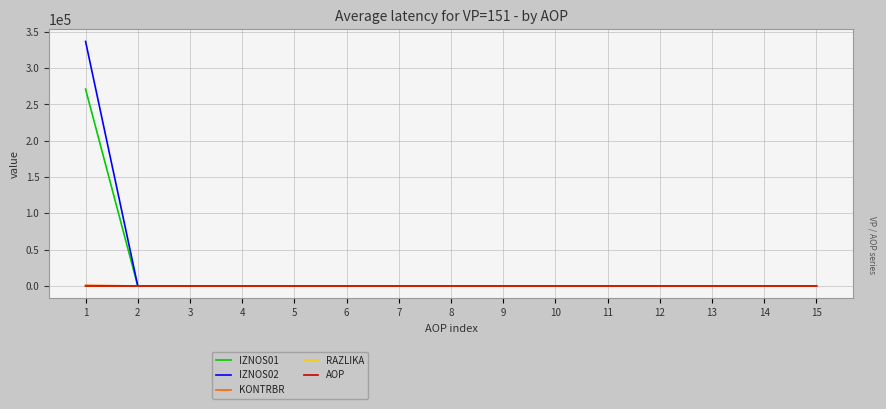

Is it true that IZNOS01 equals 0.0 at 3?

True